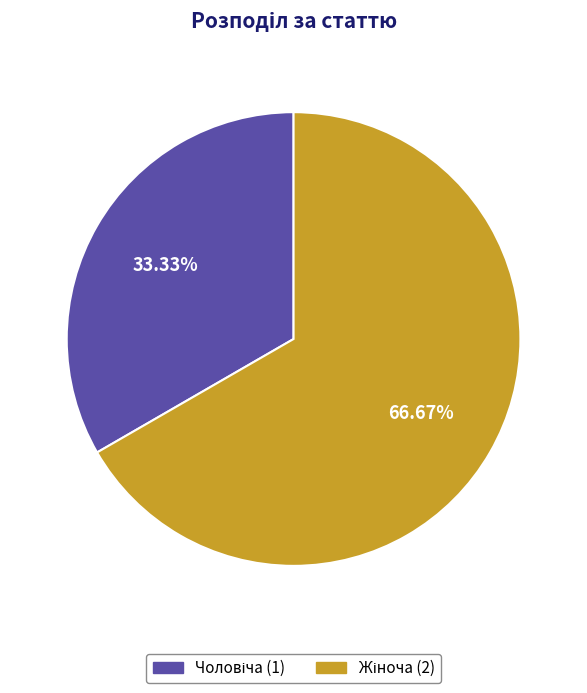

Does any single category account for the majority?

Yes